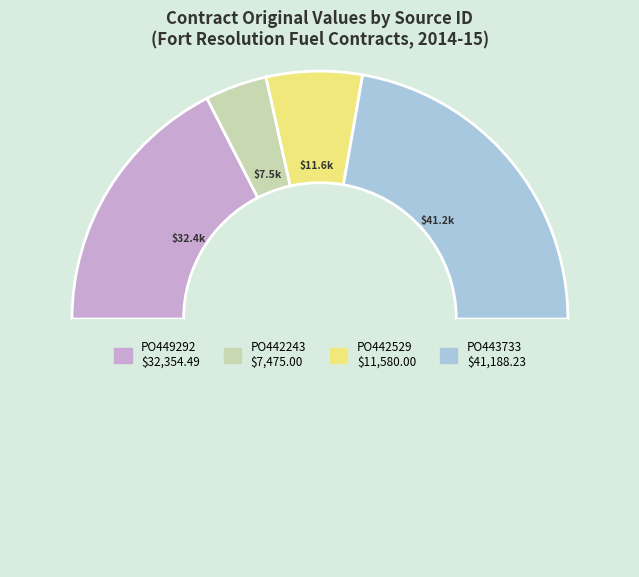

Which slice is the smallest?

PO442243